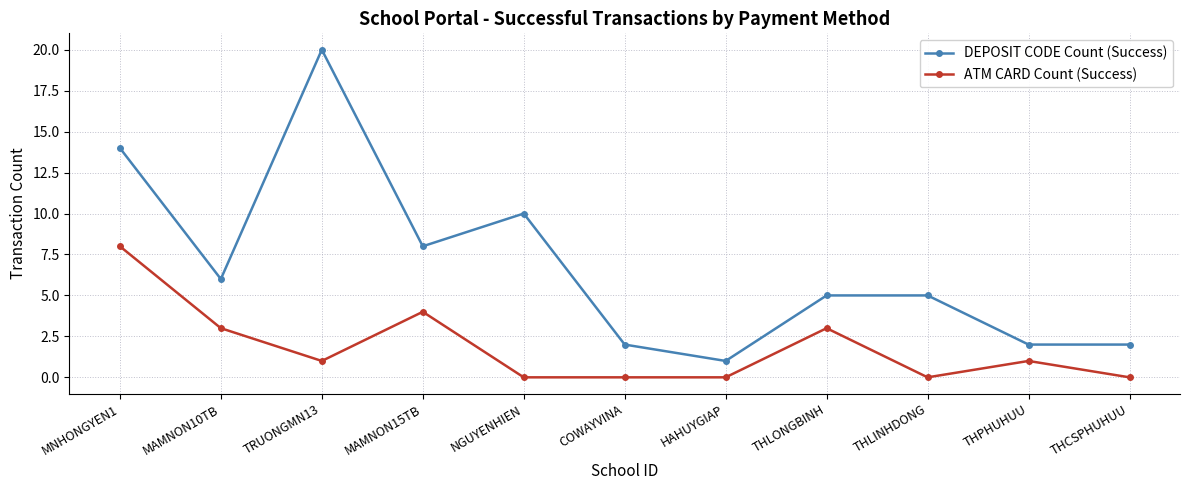

What is the difference between the highest and lowest values at THCSPHUHUU?

2